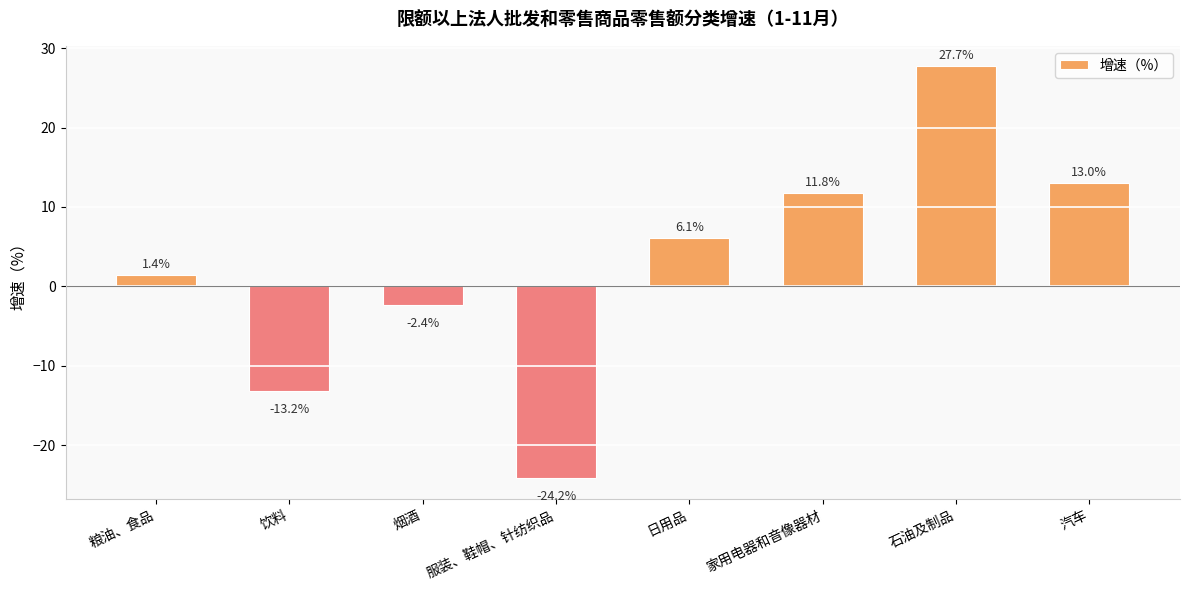

What is the change in value from 烟酒 to 服装、鞋帽、针纺织品?

-21.8